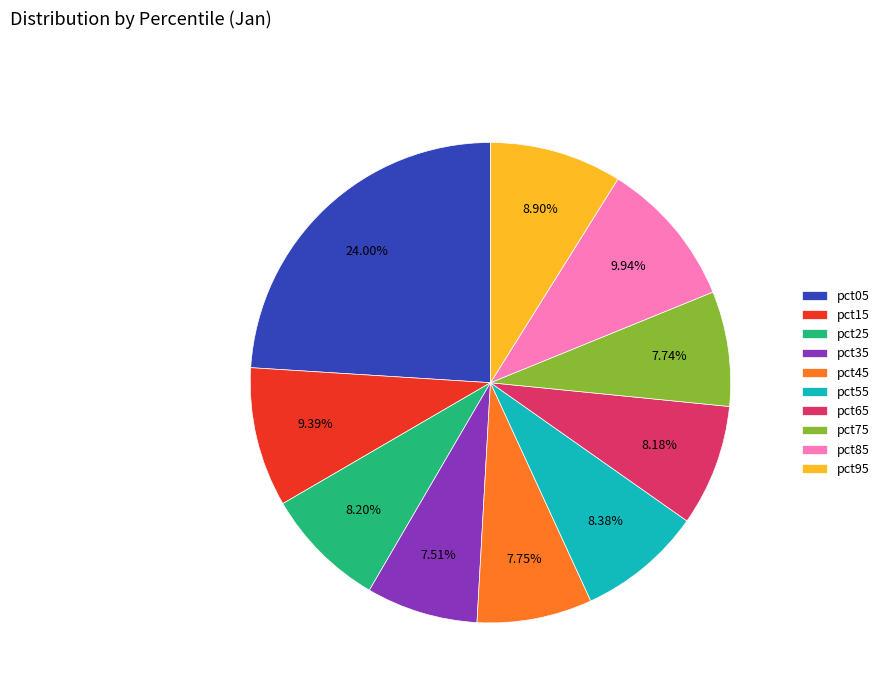

To the nearest percent, what is the difference between the pct15 and pct75 slice percentages?

2%